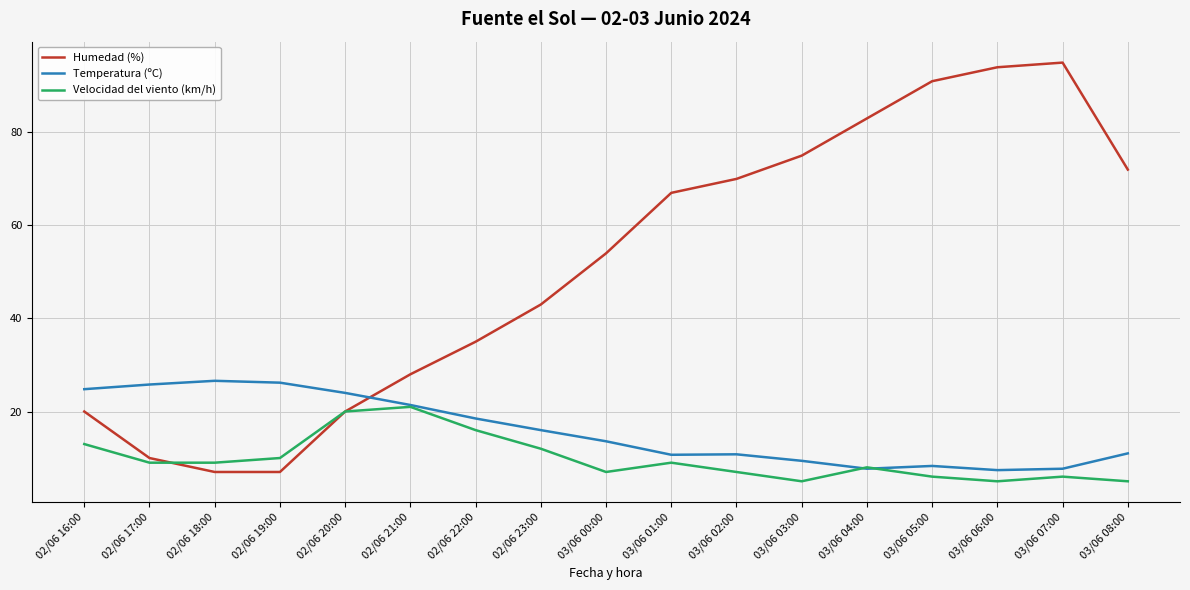

Which series has the largest total across all categories?

Humedad (%)